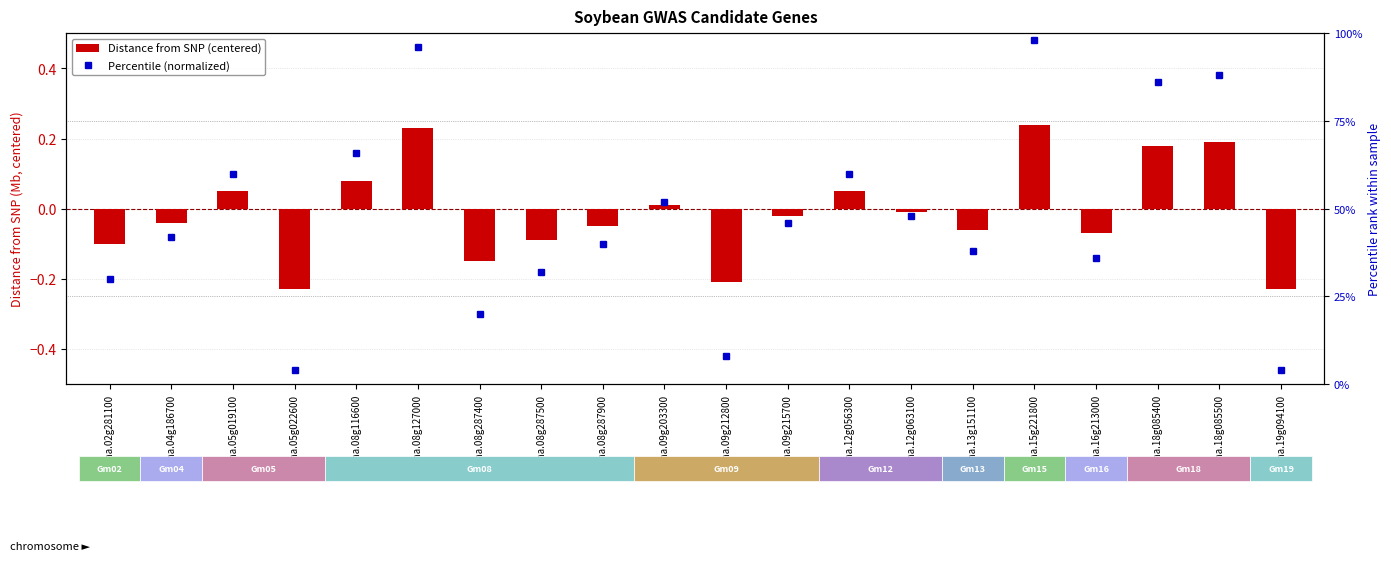

What is the sum of the Distance from SNP (centered) values at Glyma.09g215700 and Glyma.19g094100?

-0.2